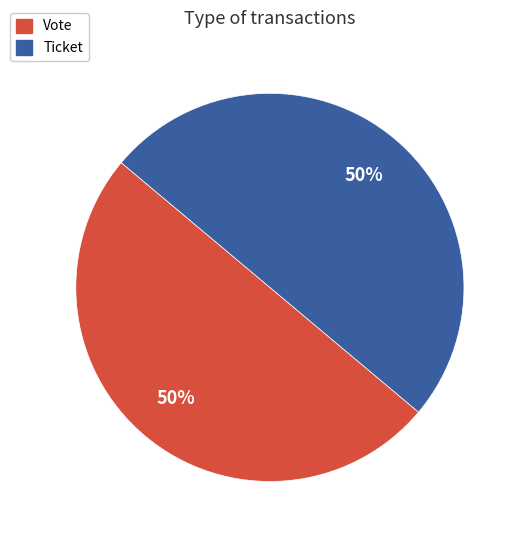

What percentage is the Ticket slice, to the nearest percent?

50%